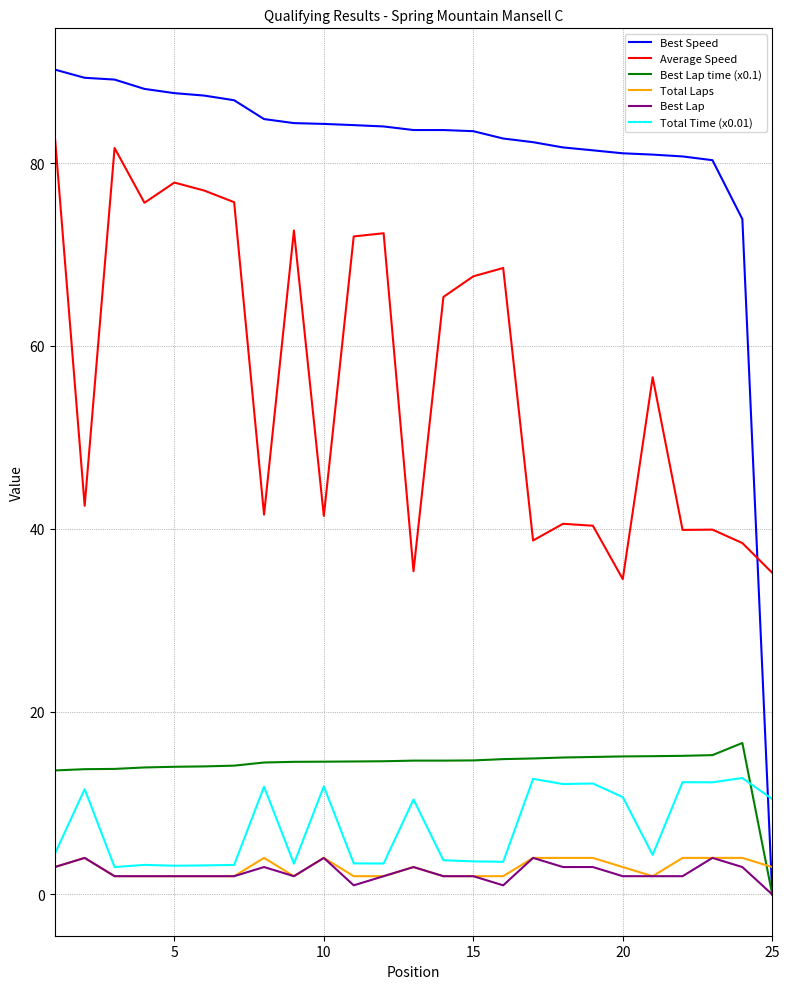

Which series has the largest range (max minus min)?

Best Speed